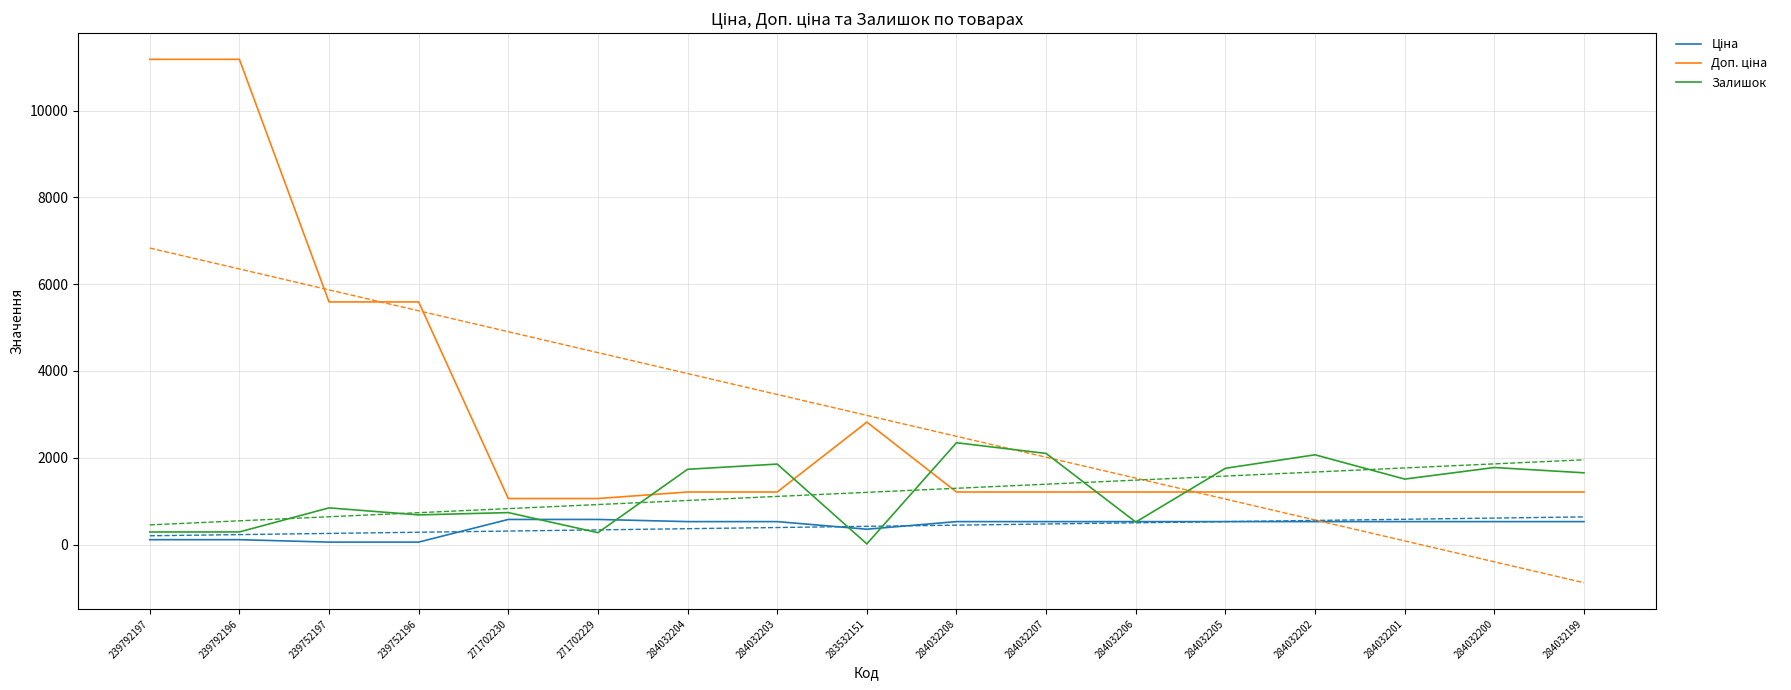

True or false: Ціна and Залишок intersect in this chart.

True